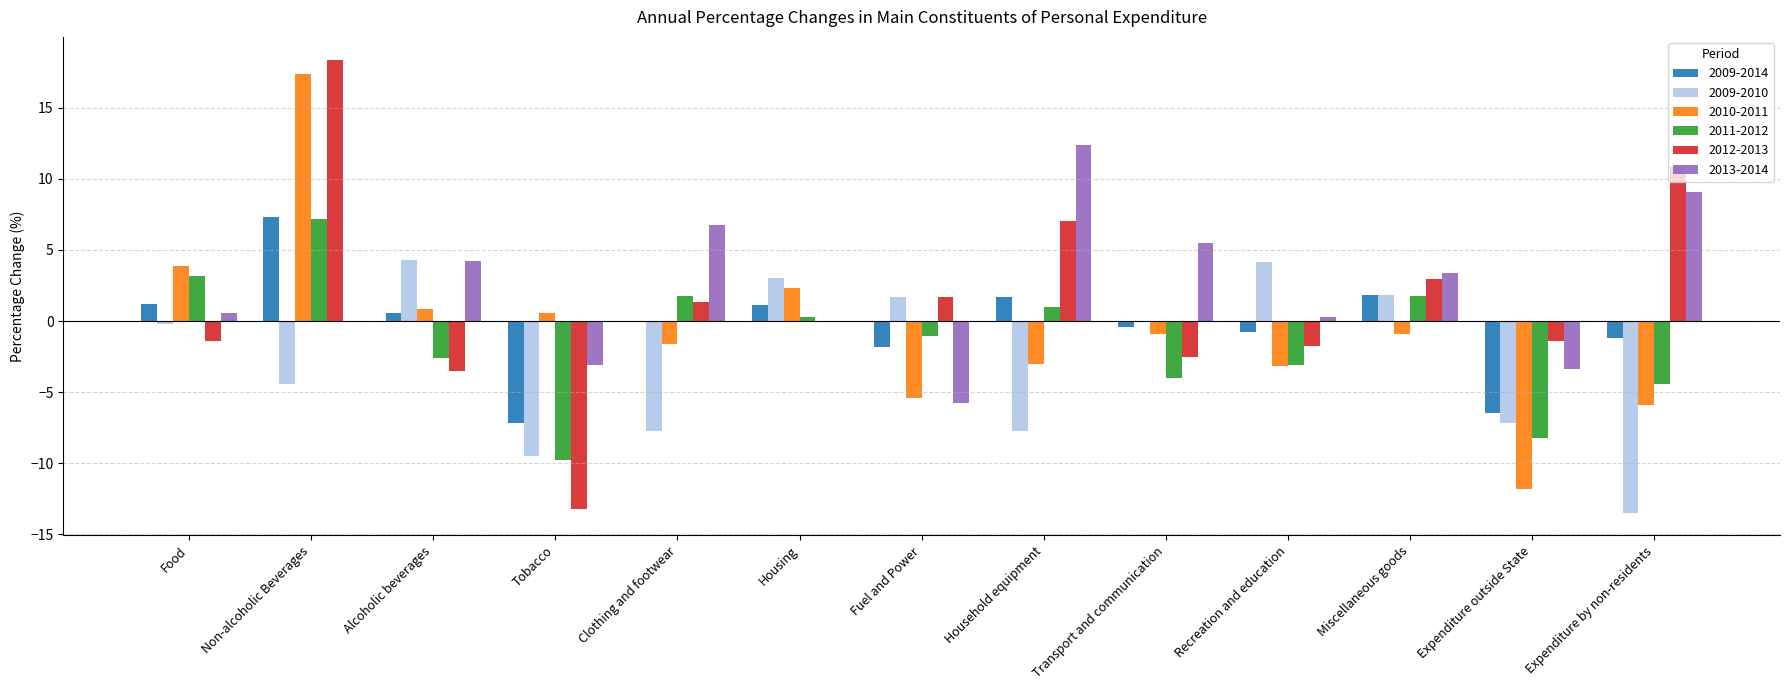

True or false: 2011-2012 has a value of -2.1 at Transport and communication.

False